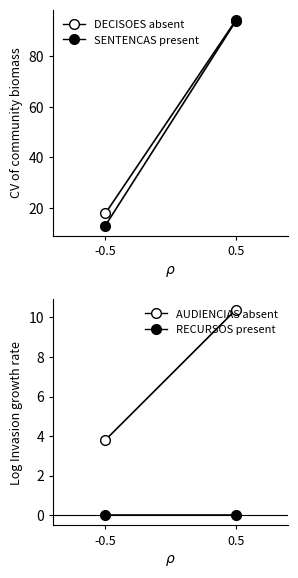

How many values in the AUDIENCIAS absent series exceed 10?

1